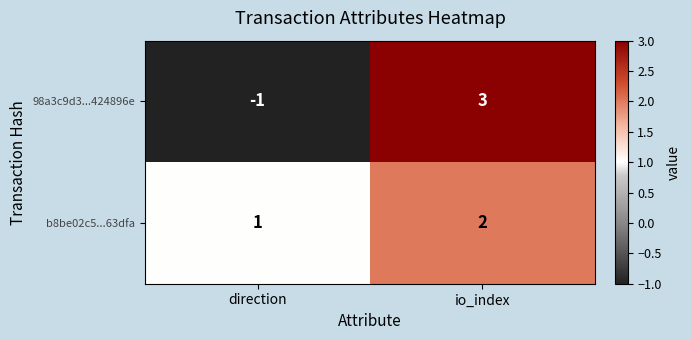

Count the number of categories in the chart.

2